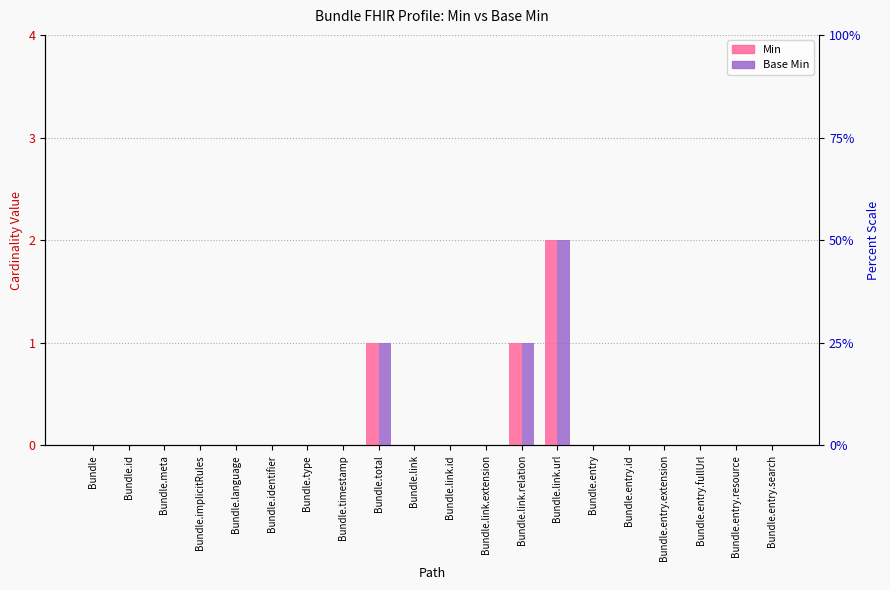

Rank the series at Bundle.id from highest to lowest value.

Min, Base Min